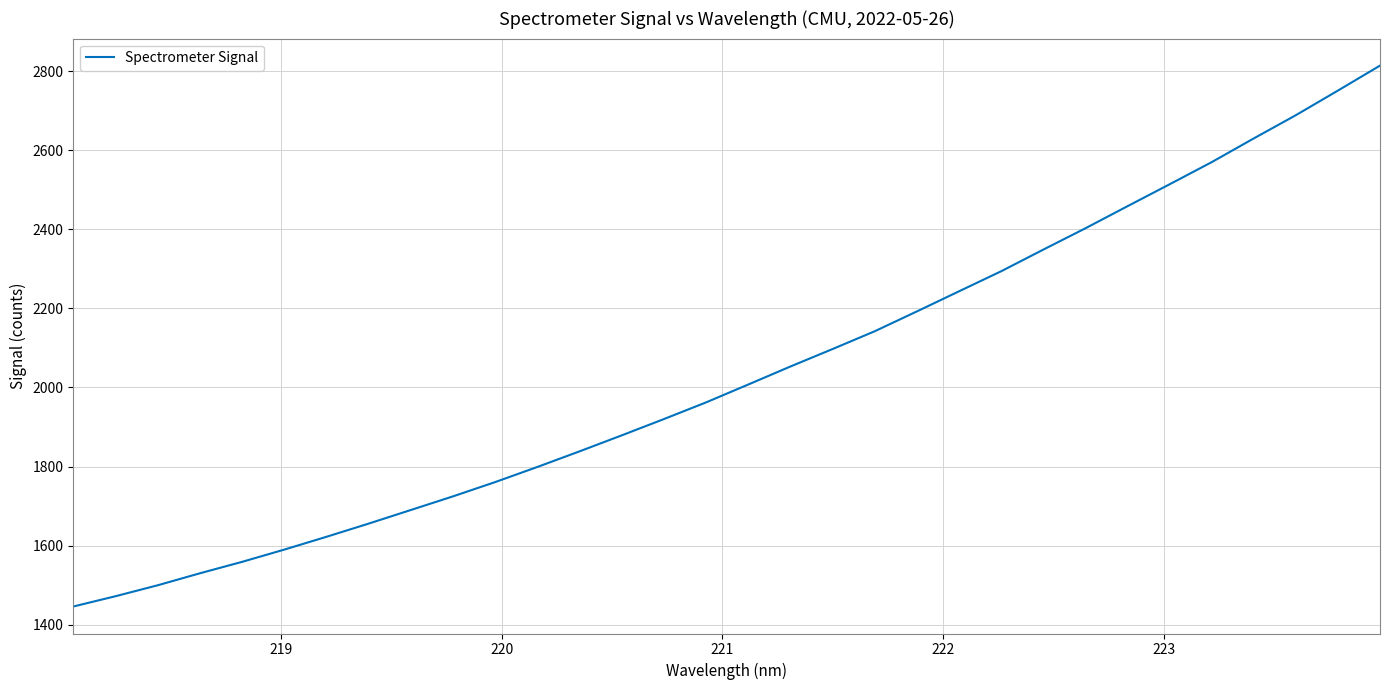

What is the maximum value shown in the chart?

2813.8